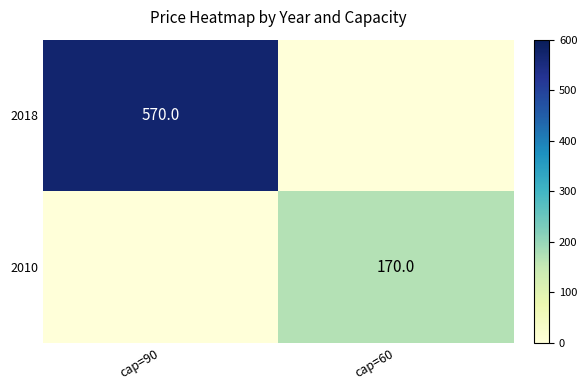

Is it true that 2010 equals 286 at cap=60?

False